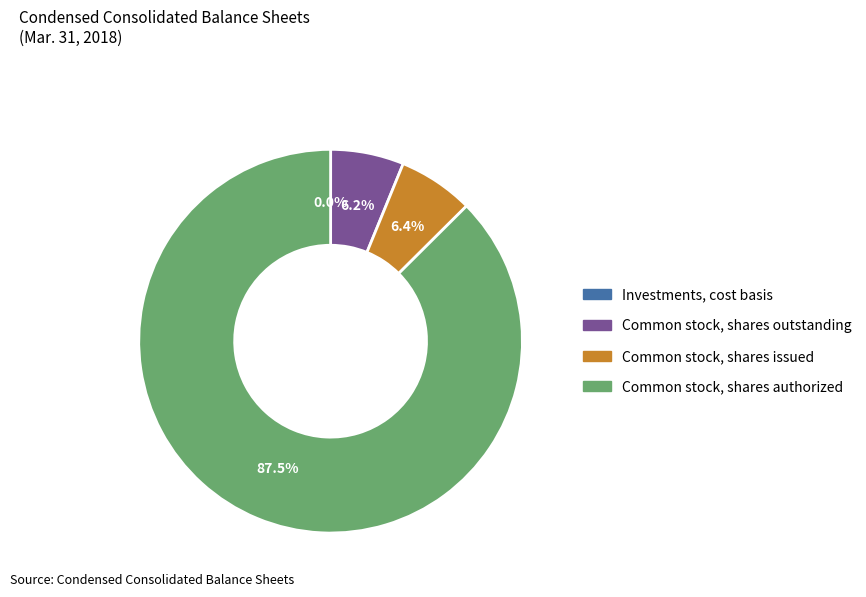

What is the majority slice?

Common stock, shares authorized